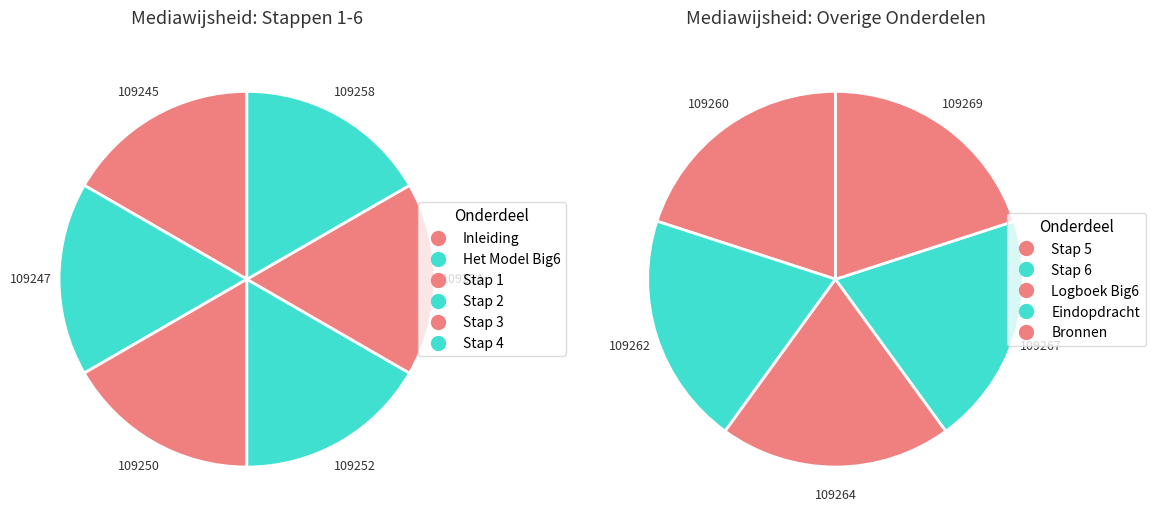

Rank the categories by value from lowest to highest.

Inleiding, Het Model Big6, Stap 1, Stap 2, Stap 3, Stap 4, Stap 5, Stap 6, Logboek Big6, Eindopdracht, Bronnen